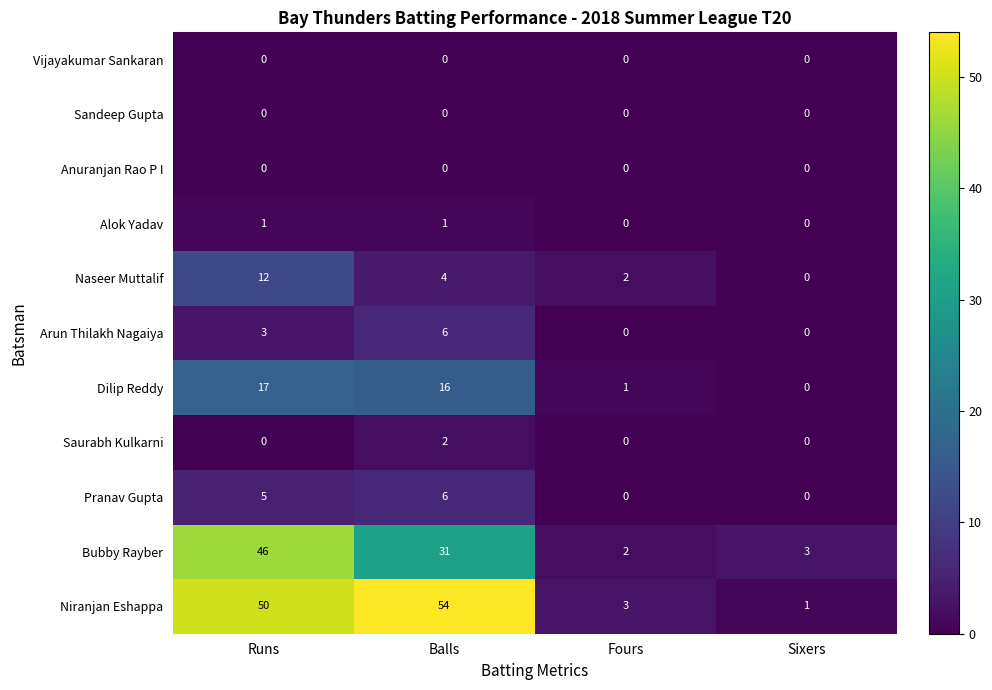

What is the sum of all Naseer Muttalif values?

18